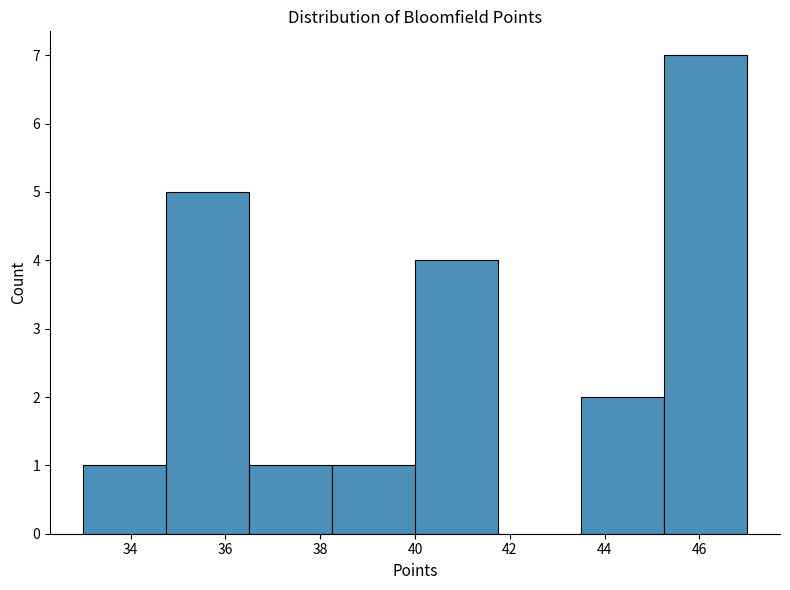

Reading left to right, list every bar in this chart as the range it spans on the x-axis followed by its height. Neither the bar edges nor the heights are printed on the chart, so give them approximately, as read against the axes.

33.00 to 34.75: 1
34.75 to 36.50: 5
36.50 to 38.25: 1
38.25 to 40.00: 1
40.00 to 41.75: 4
41.75 to 43.50: 0
43.50 to 45.25: 2
45.25 to 47.00: 7